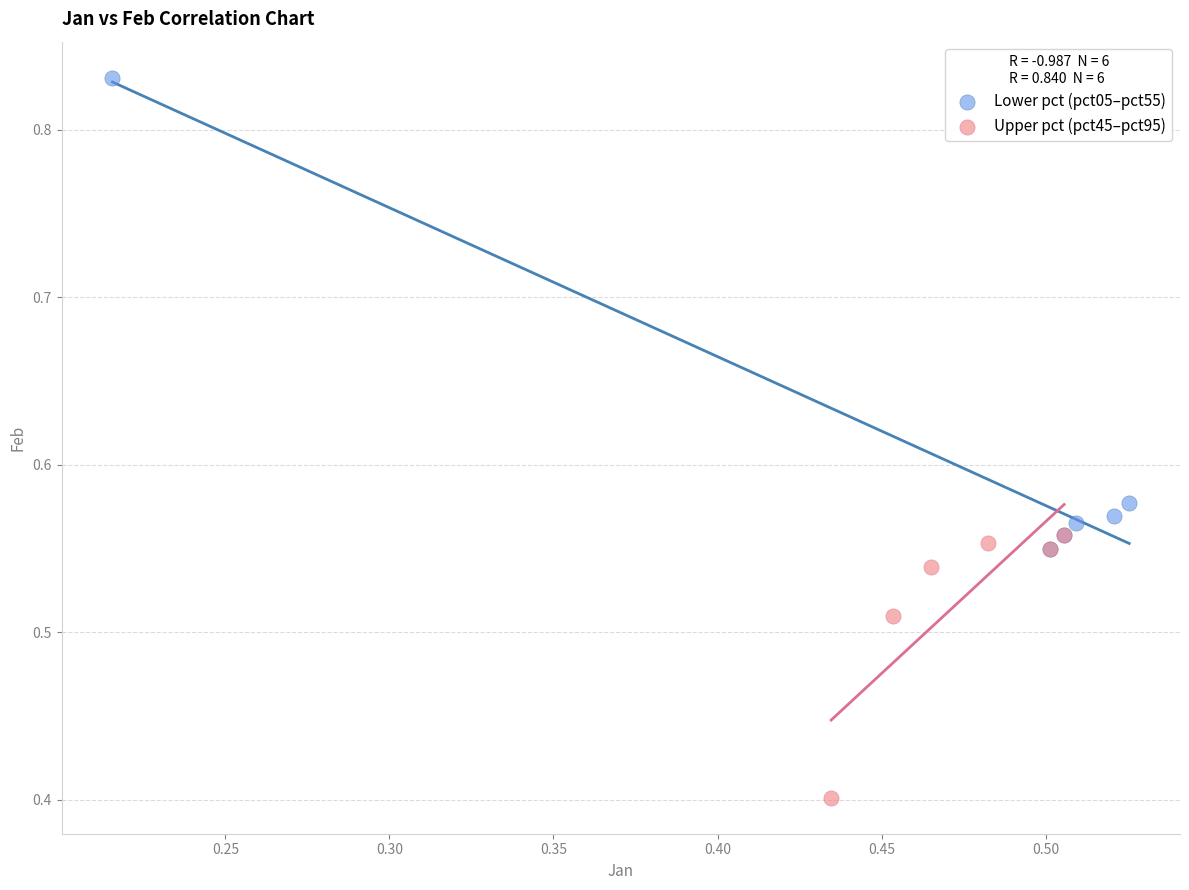

Which series contains the highest Y value?

Lower pct (pct05–pct55)